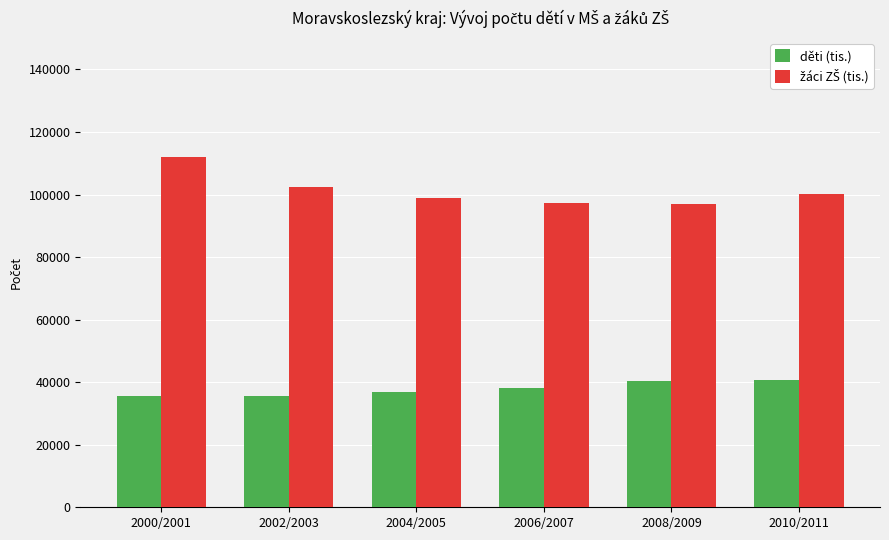

What is the maximum value for děti (tis.)?

40755